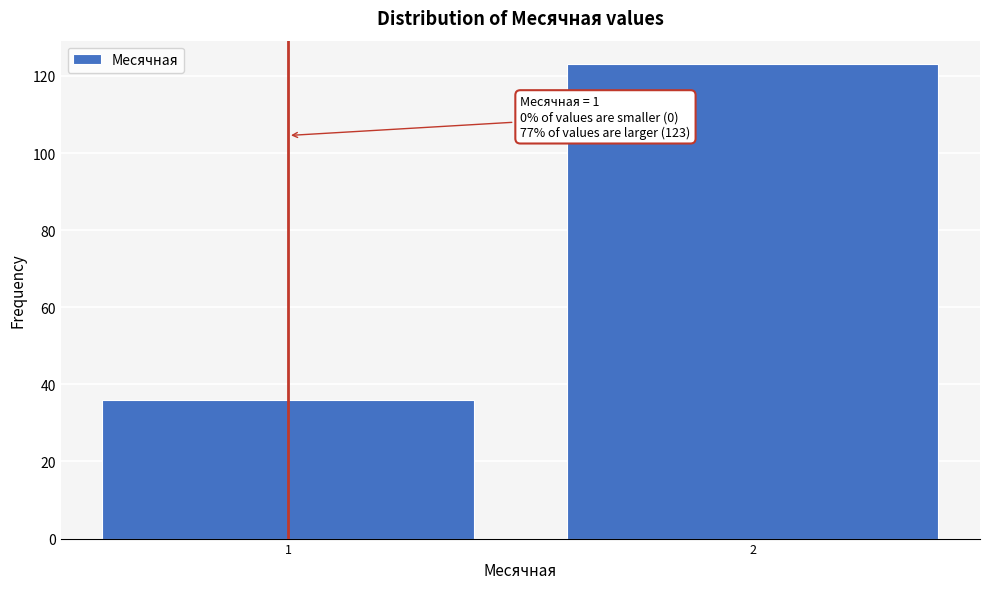

Reading left to right, extract all data points from this chart.

36	123